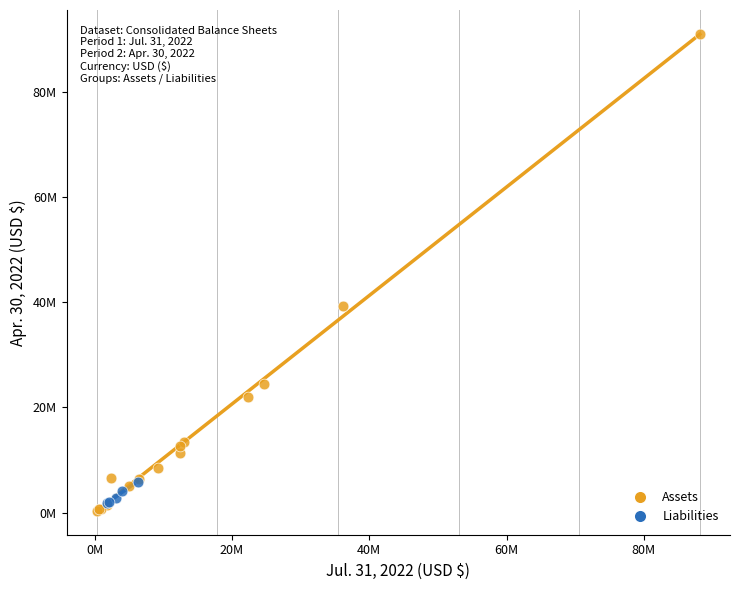

What are all the series names shown in the legend?

Assets, Liabilities